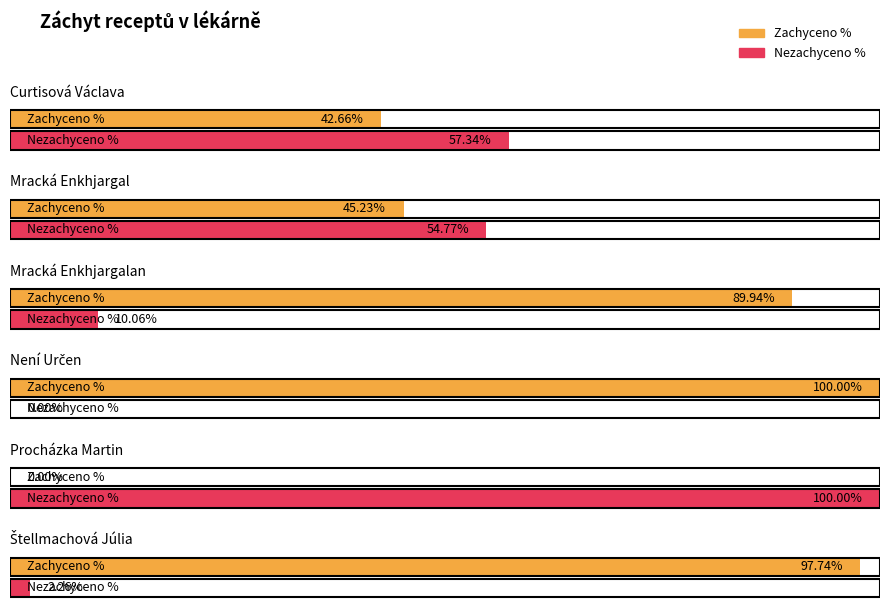

Which category has the highest value across all series?

Není Určen